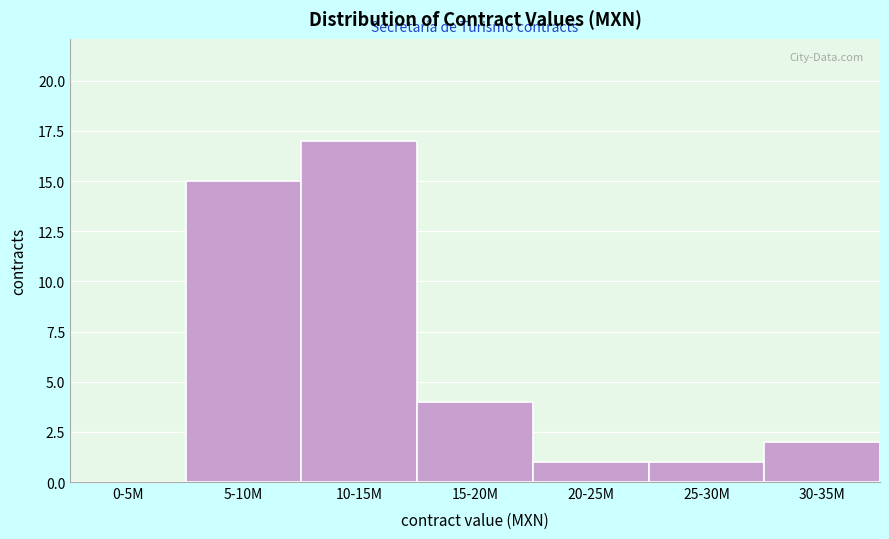

Reading left to right, transcribe all the data shown in this chart.

0-5M=0	5-10M=15	10-15M=17	15-20M=4	20-25M=1	25-30M=1	30-35M=2